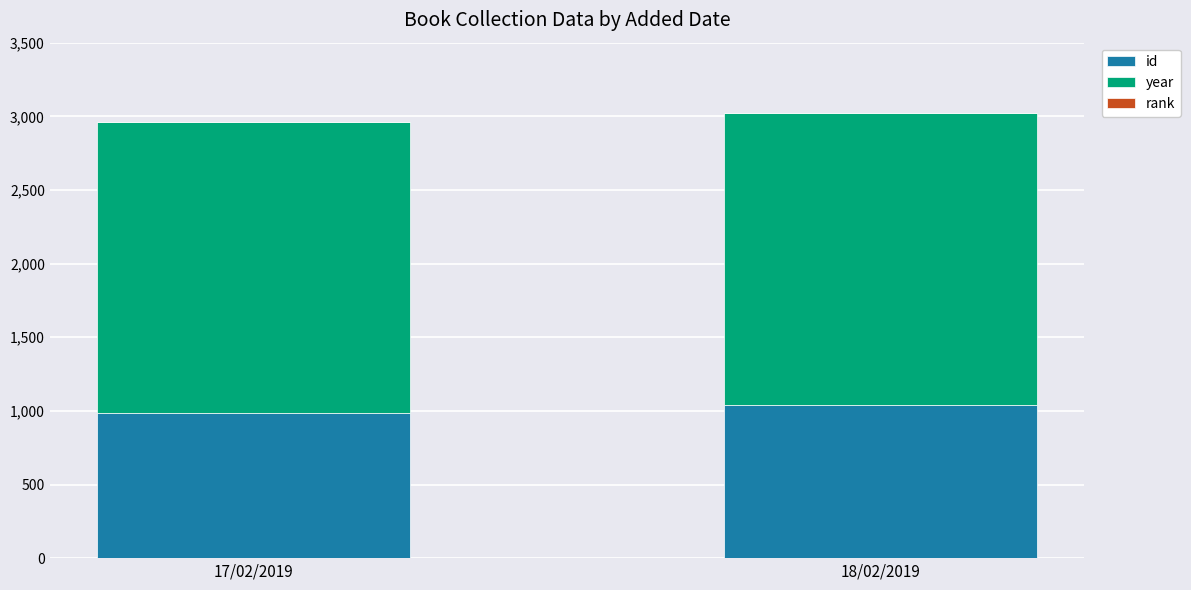

Is it true that id equals 722 at 18/02/2019?

False